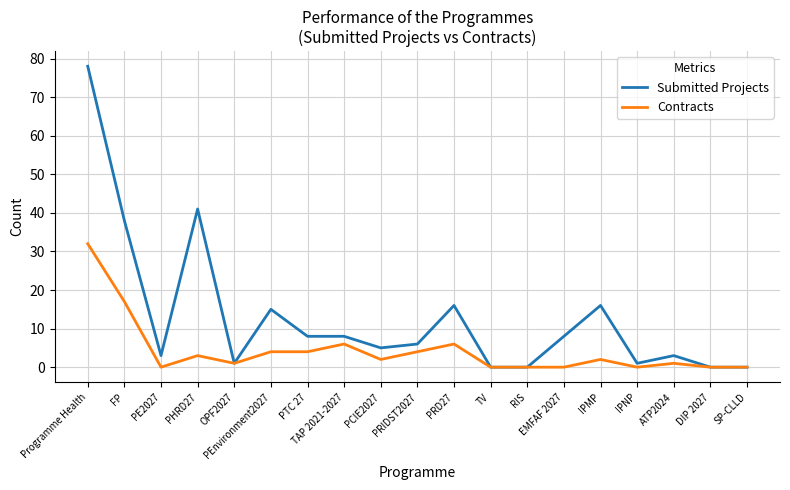

At which label does Submitted Projects first exceed 6?

Programme Health